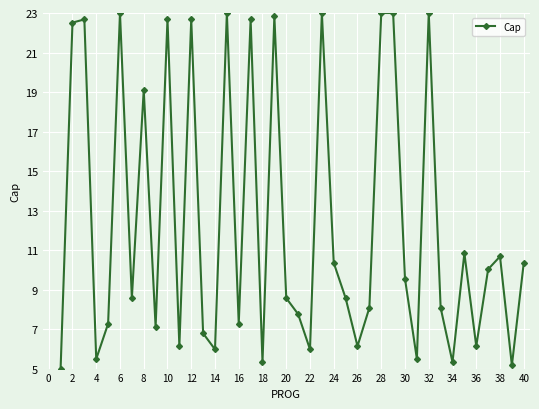

What is the difference between the second highest and second lowest values?

17.8